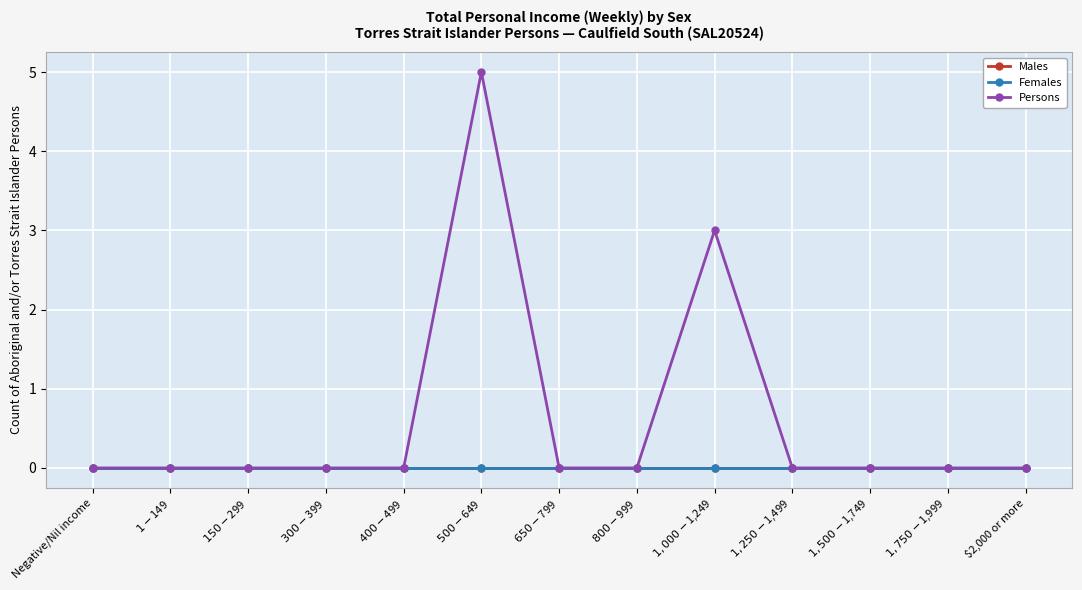

Does the chart have visible grid lines?

Yes